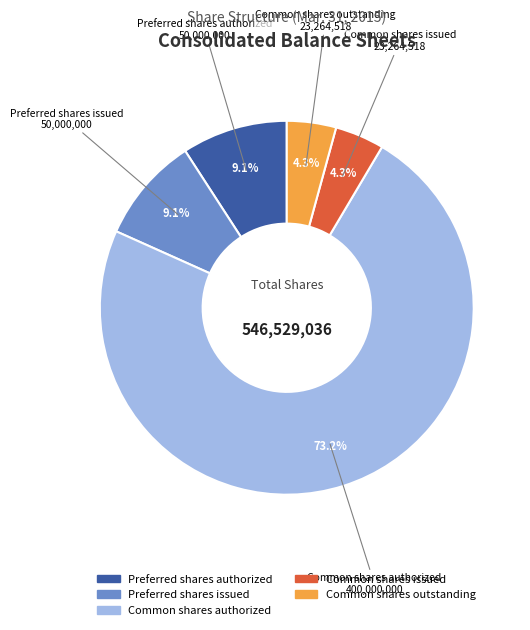

The Common shares issued slice represents 13% of the pie. True or false?

False